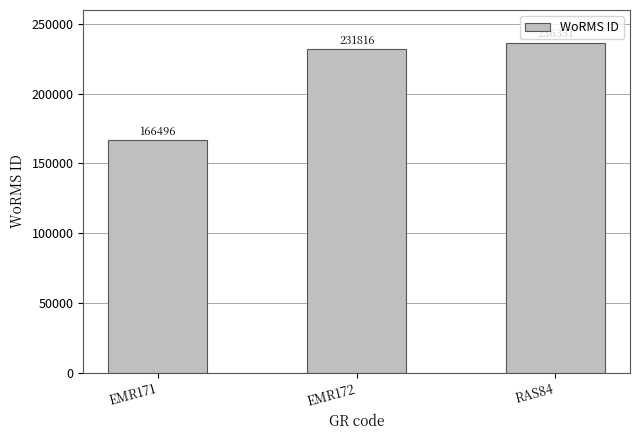

How many bars are there in total?

3